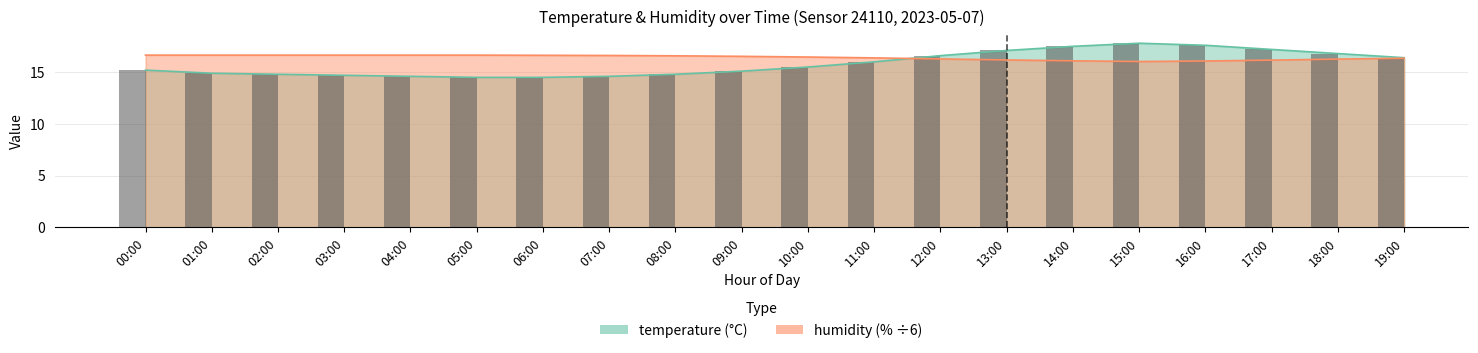

Count the number of data series in this chart.

2